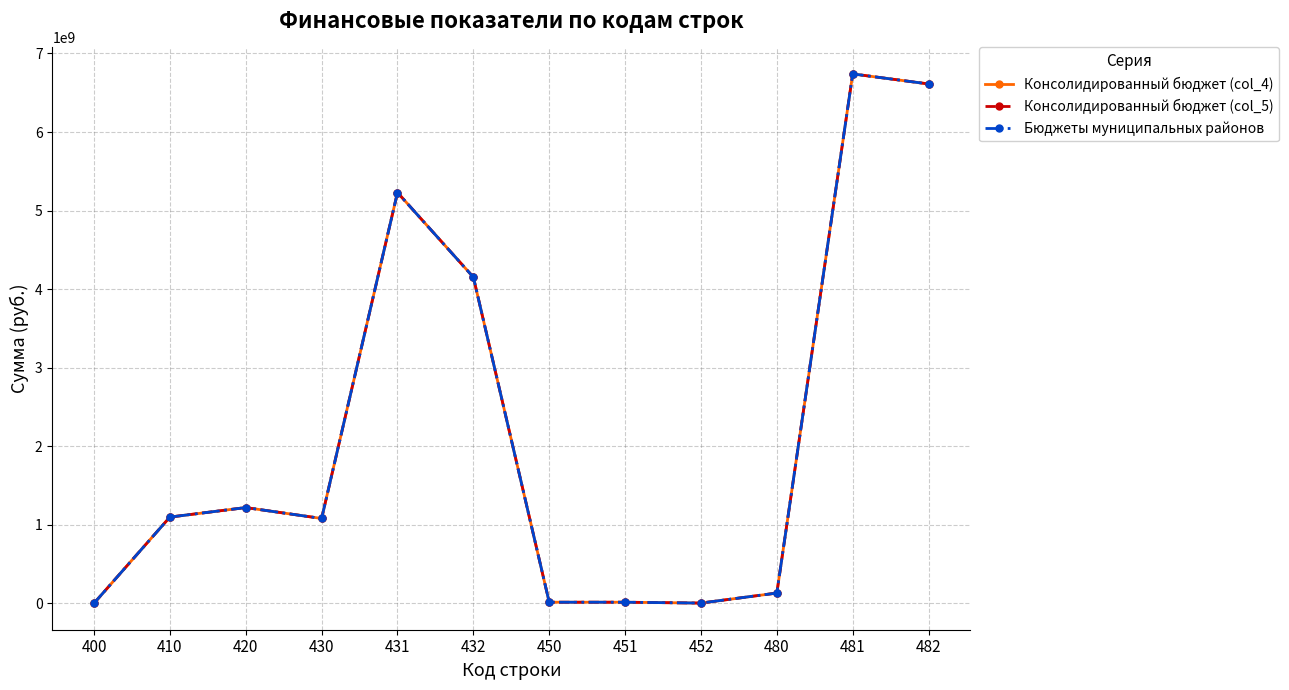

What is the difference between the maximum and minimum values in the Консолидированный бюджет (col_4) series?

6742063597.9